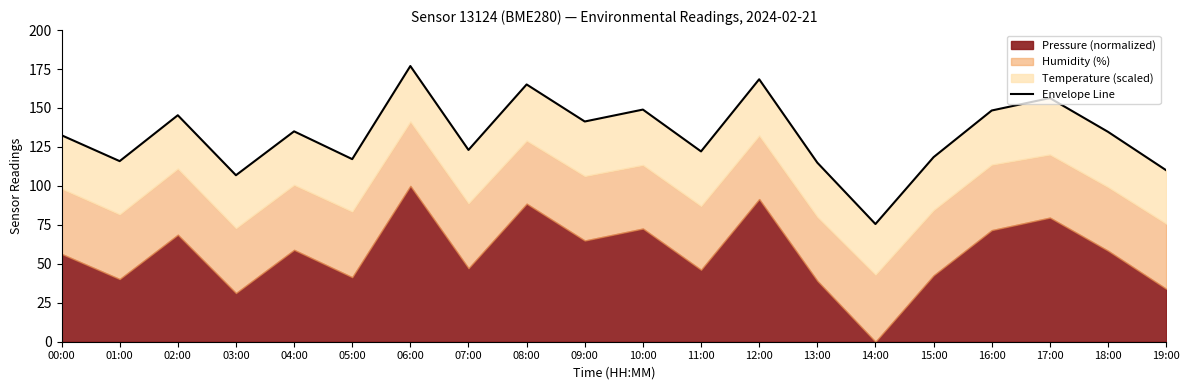

Which has a higher value, 12:00 or 16:00?

12:00